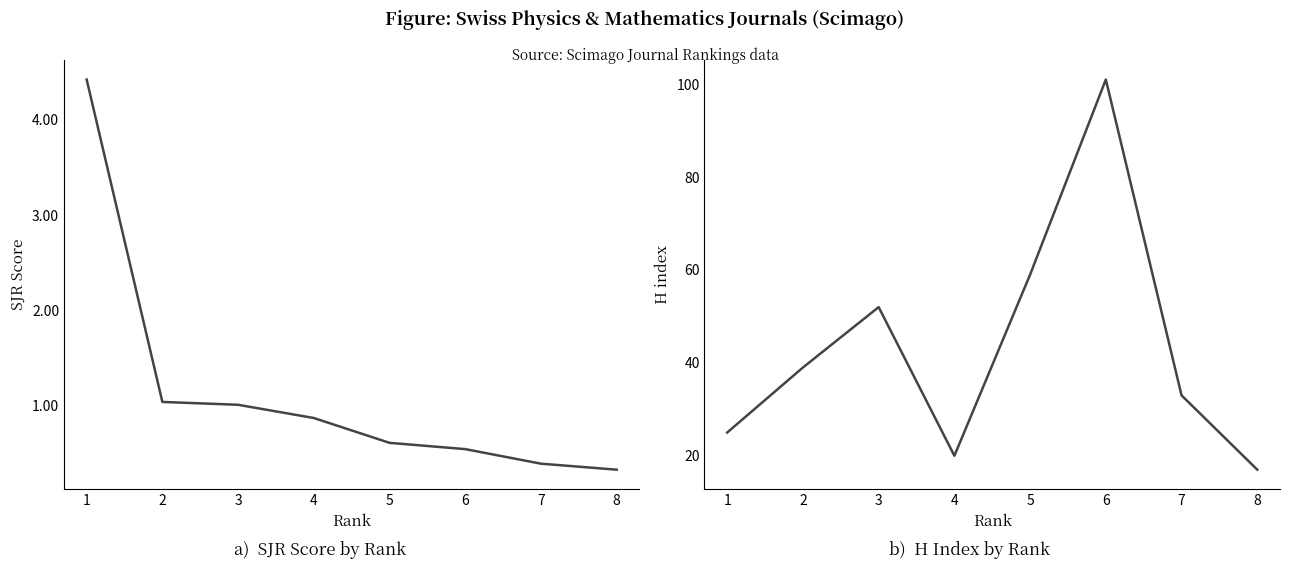

At which category is the sum across all series the highest?

6